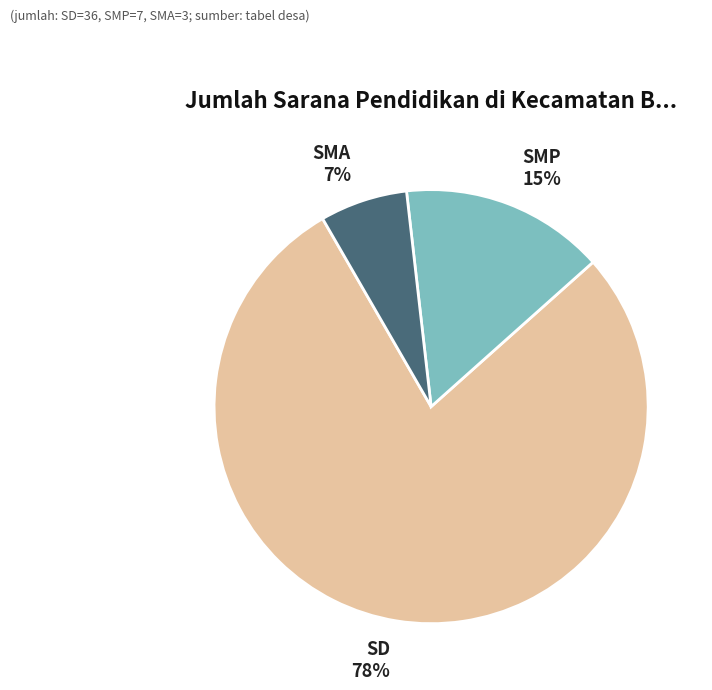

To the nearest percent, what is the average slice percentage?

33%